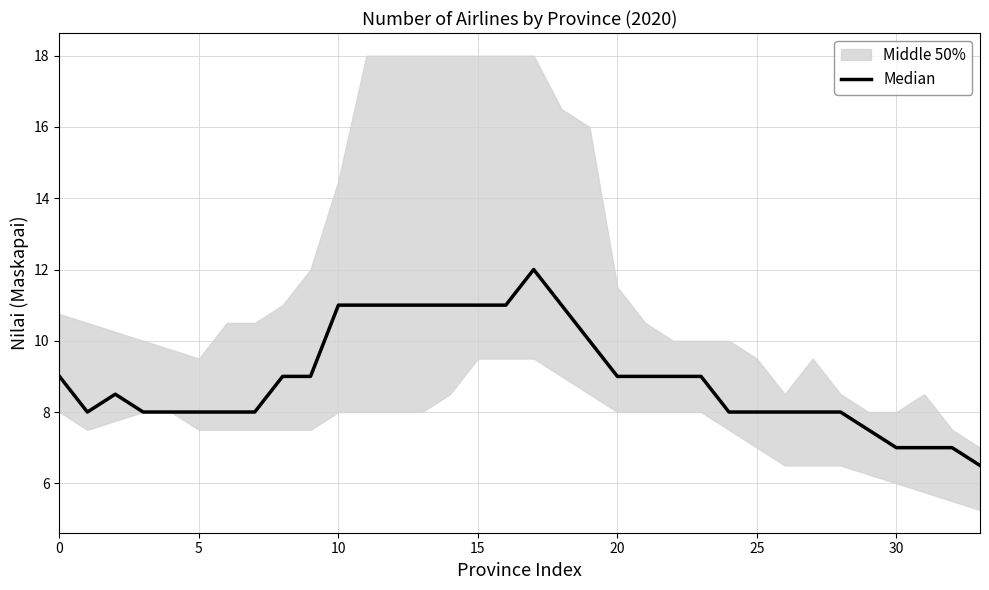

The value at 30 is 7.0. True or false?

True